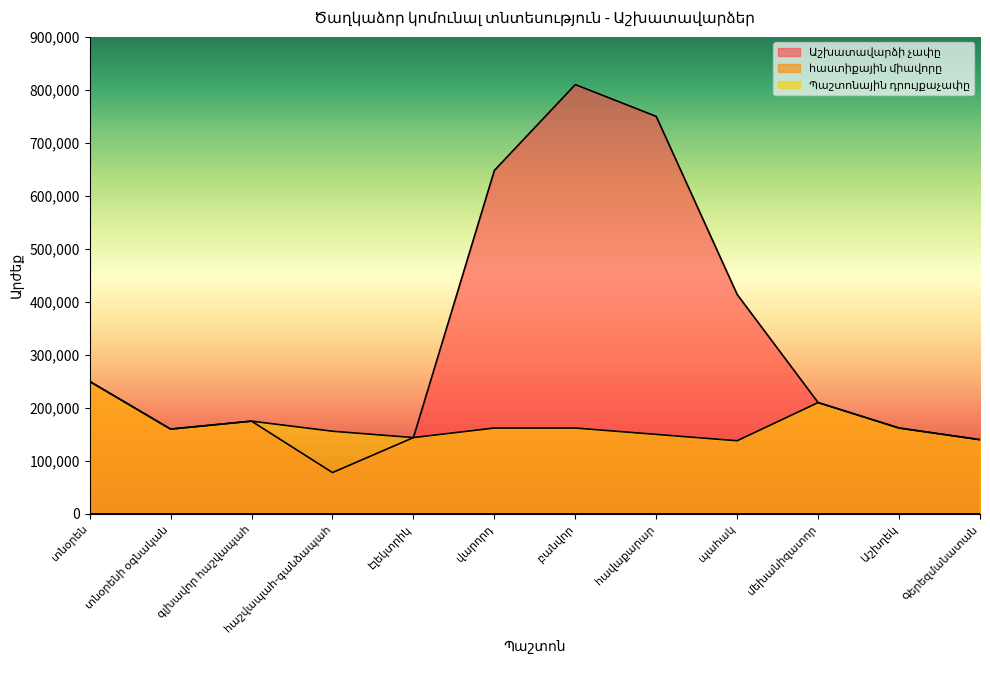

True or false: հաստիքային միավորը and Աշխատավարձի չափը intersect in this chart.

False